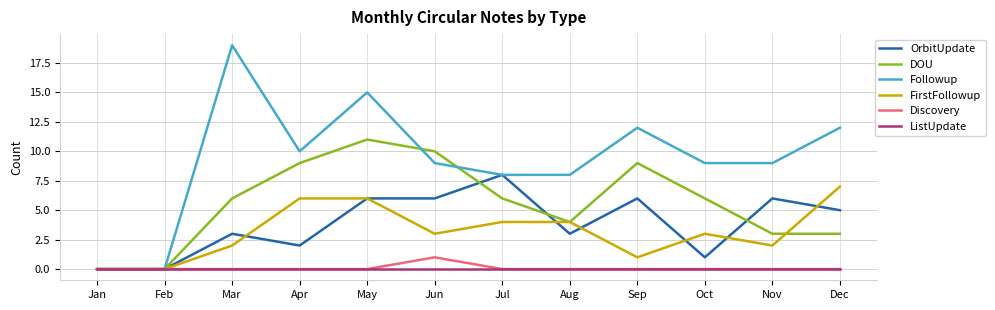

List the series in order of their peak value, lowest first.

ListUpdate, Discovery, FirstFollowup, OrbitUpdate, DOU, Followup